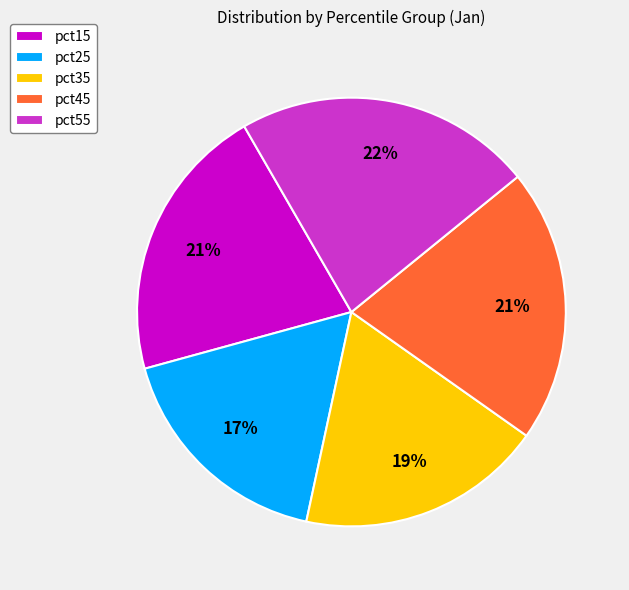

To the nearest percent, what portion does pct15 represent?

21%